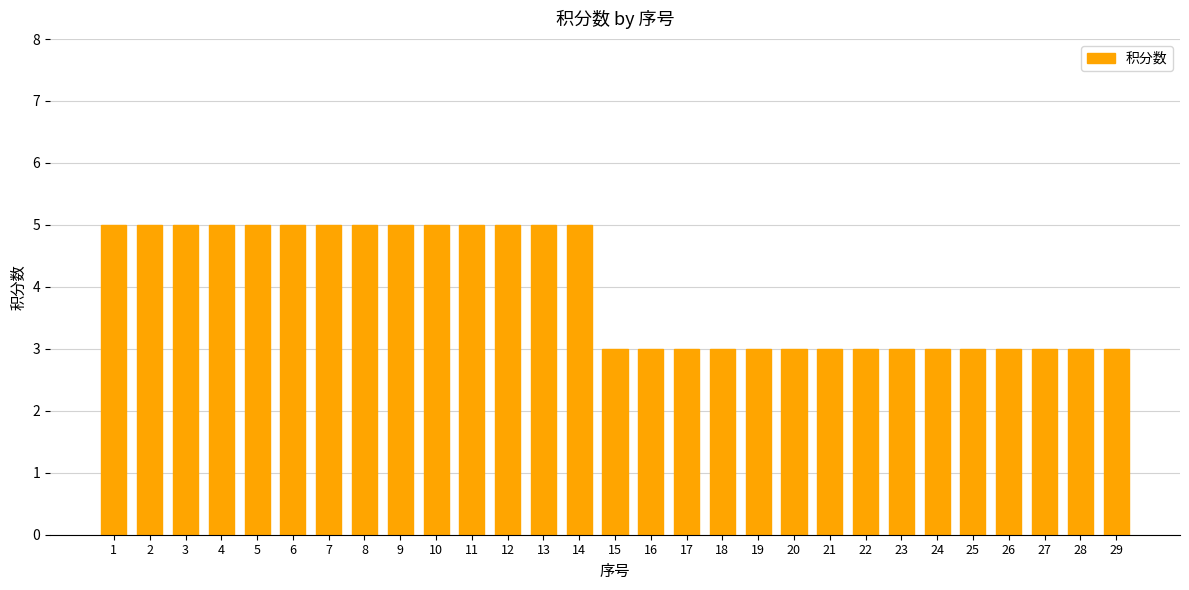

How many data points does each series have?

29